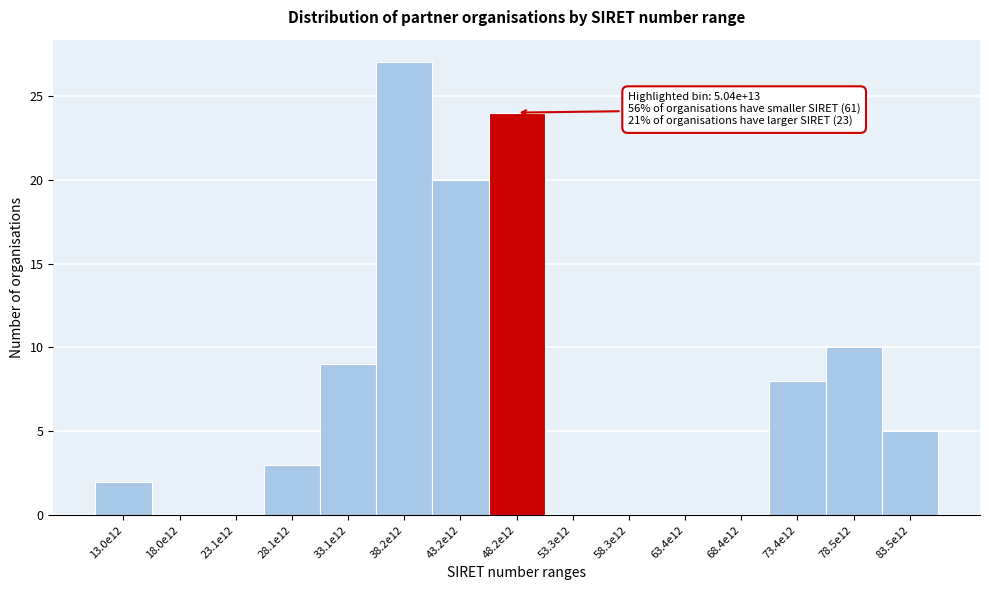

Reading left to right, what are all the values shown in this chart?

13.0e12=2	18.0e12=0	23.1e12=0	28.1e12=3	33.1e12=9	38.2e12=27	43.2e12=20	48.2e12=24	53.3e12=0	58.3e12=0	63.4e12=0	68.4e12=0	73.4e12=8	78.5e12=10	83.5e12=5